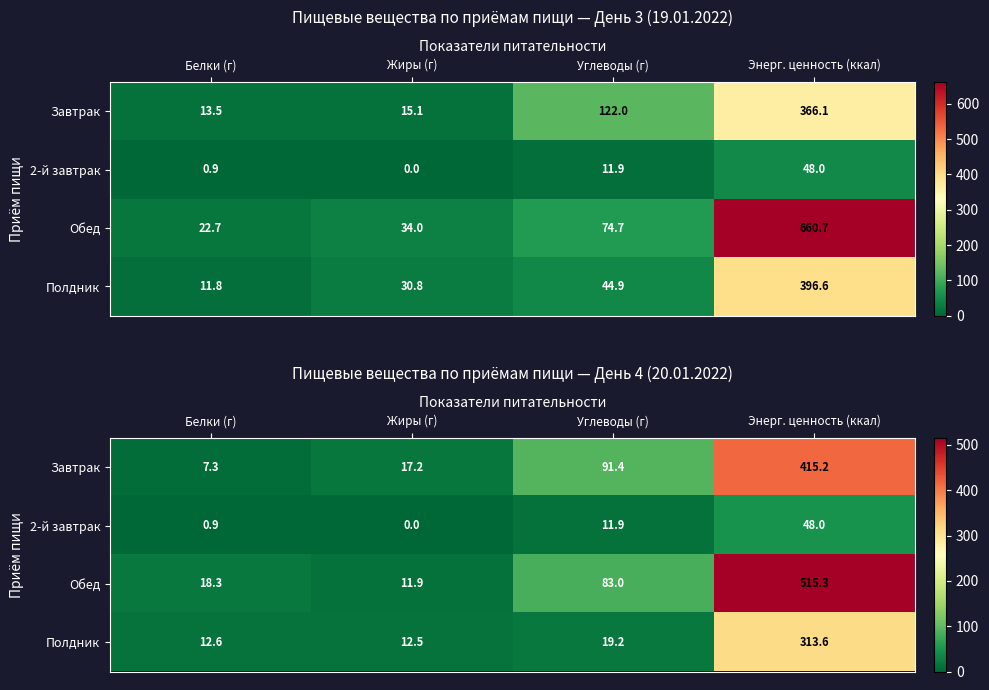

What is the sum of the Завтрак values at Жиры (г) and Энерг. ценность (ккал)?

432.5